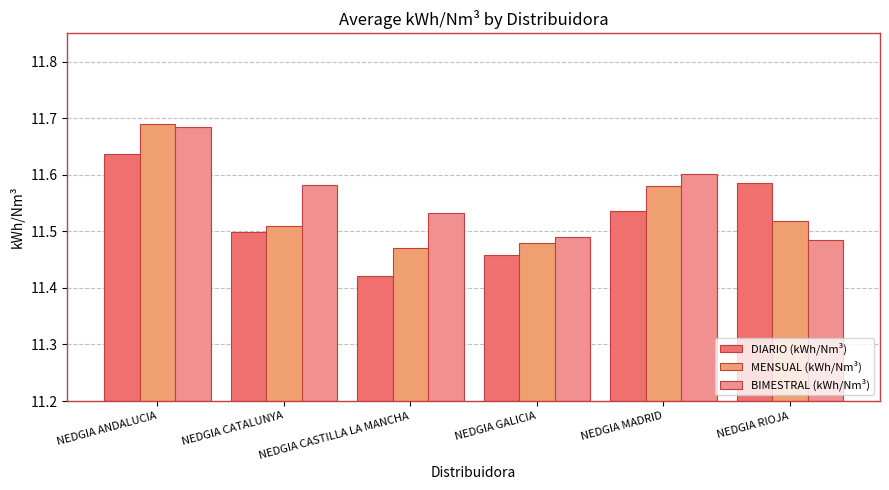

Which category has the lowest value across all series?

NEDGIA CASTILLA LA MANCHA